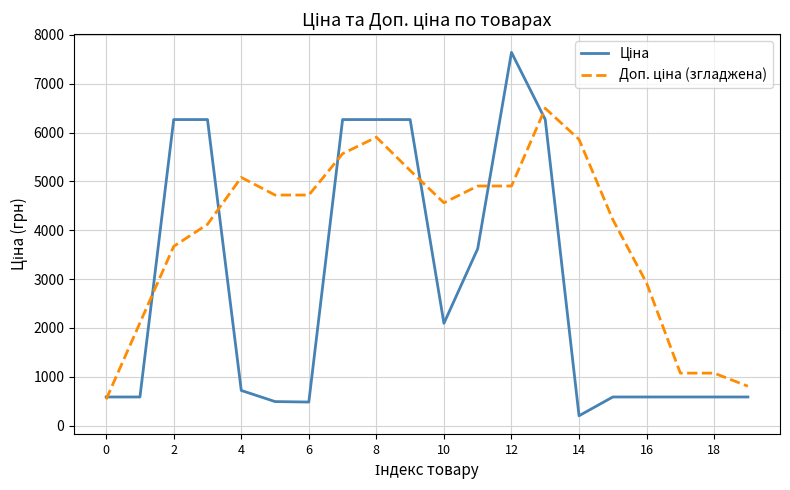

What is the maximum value shown in the chart?

7641.9